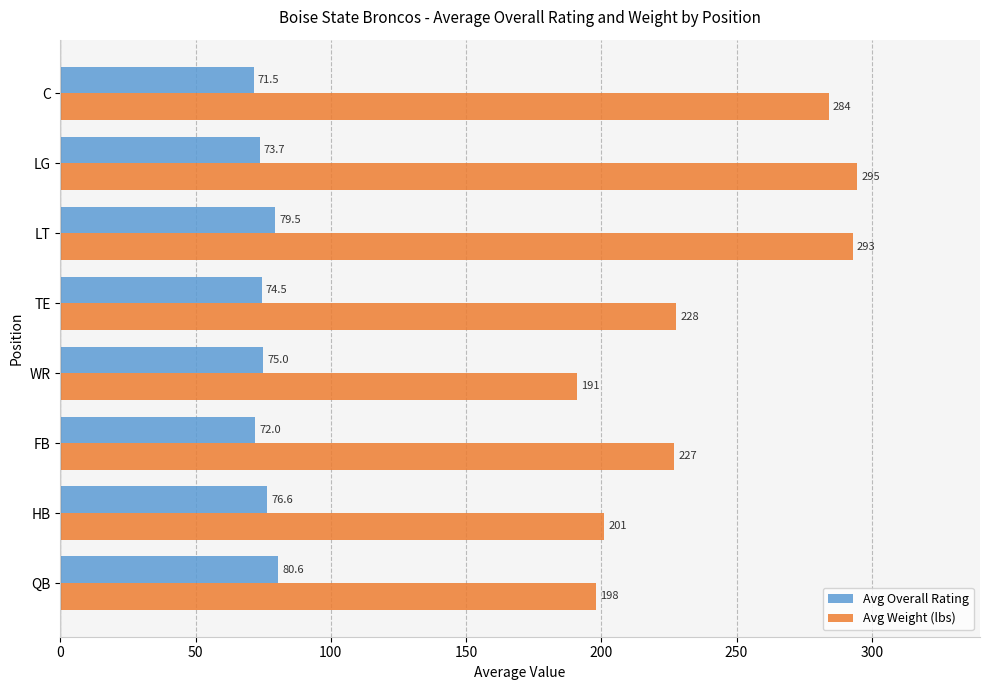

List the series in order of their peak value, highest first.

Avg Weight (lbs), Avg Overall Rating